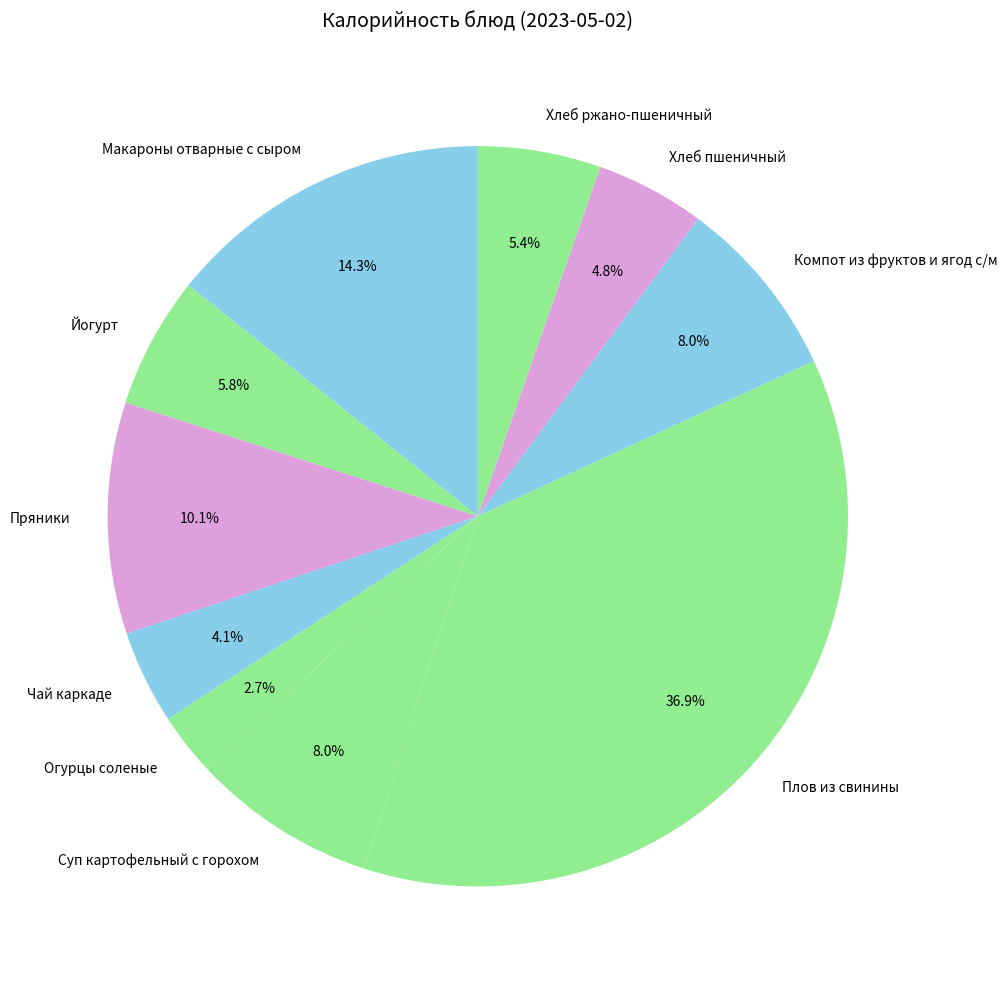

Is Пряники the majority of the pie?

No